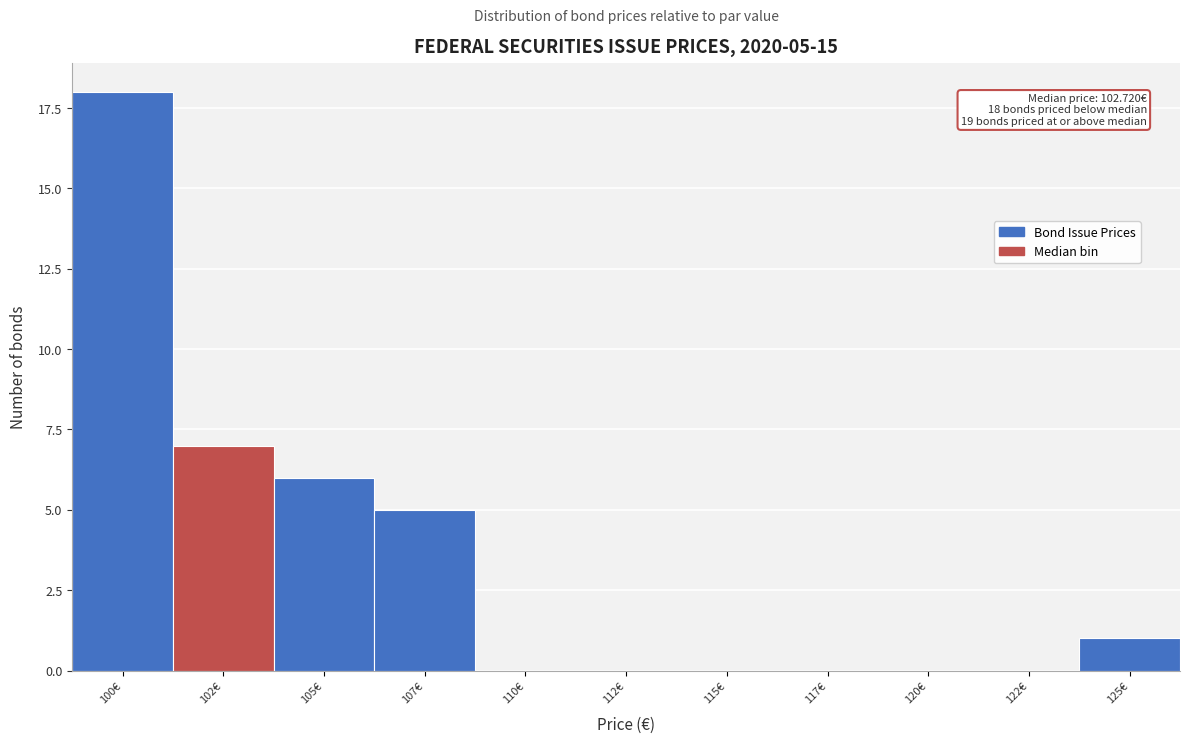

Reading left to right, what are all the values shown in this chart?

100€=18	102€=7	105€=6	107€=5	110€=0	112€=0	115€=0	117€=0	120€=0	122€=0	125€=1